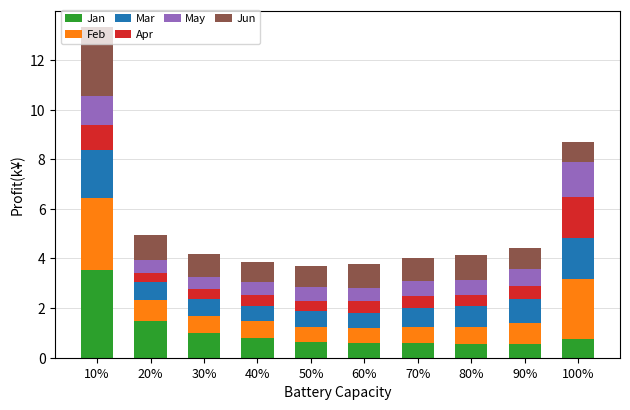

Are the bars grouped side by side (vs. stacked)?

No